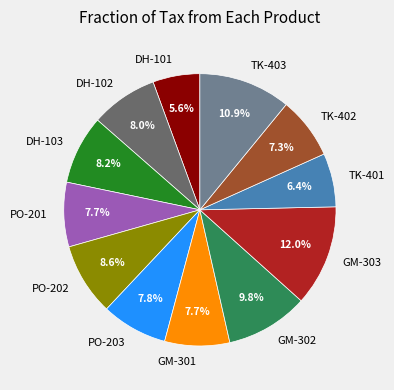

Is there a majority slice in this chart?

No